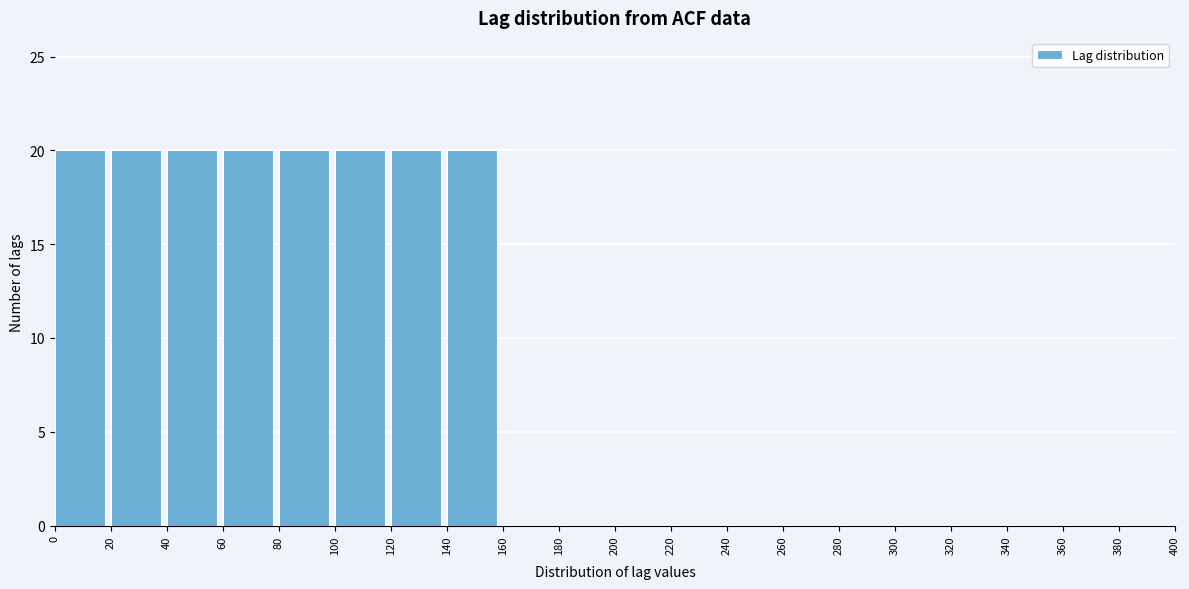

Reading left to right, list every bar in this chart as the range it spans on the x-axis followed by its height. The values are not printed on the chart, so give them approximately, as read against the axis.

0 to 20: 20
20 to 40: 20
40 to 60: 20
60 to 80: 20
80 to 100: 20
100 to 120: 20
120 to 140: 20
140 to 160: 20
160 to 180: 0
180 to 200: 0
200 to 220: 0
220 to 240: 0
240 to 260: 0
260 to 280: 0
280 to 300: 0
300 to 320: 0
320 to 340: 0
340 to 360: 0
360 to 380: 0
380 to 400: 0